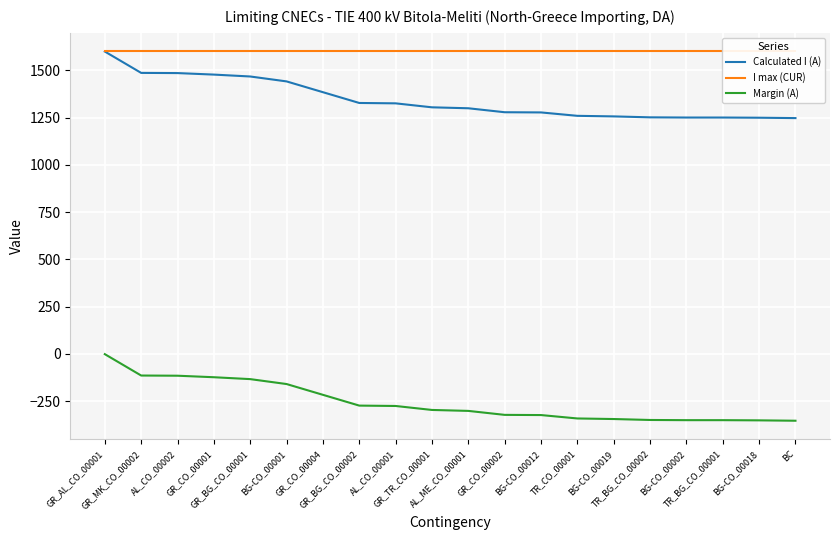

List the labels in order of Margin (A) value, smallest first.

BC, BG-CO_00018, BG-CO_00002, TR_BG_CO_00001, TR_BG_CO_00002, BG-CO_00019, TR_CO_00001, BG-CO_00012, GR_CO_00002, AL_ME_CO_00001, GR_TR_CO_00001, AL_CO_00001, GR_BG_CO_00002, GR_CO_00004, BG-CO_00001, GR_BG_CO_00001, GR_CO_00001, AL_CO_00002, GR_MK_CO_00002, GR_AL_CO_00001